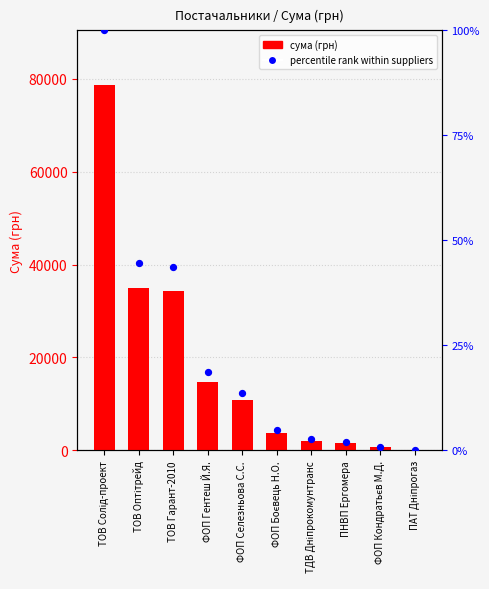

Which series reaches the maximum Y coordinate?

СУМА (ГРН)